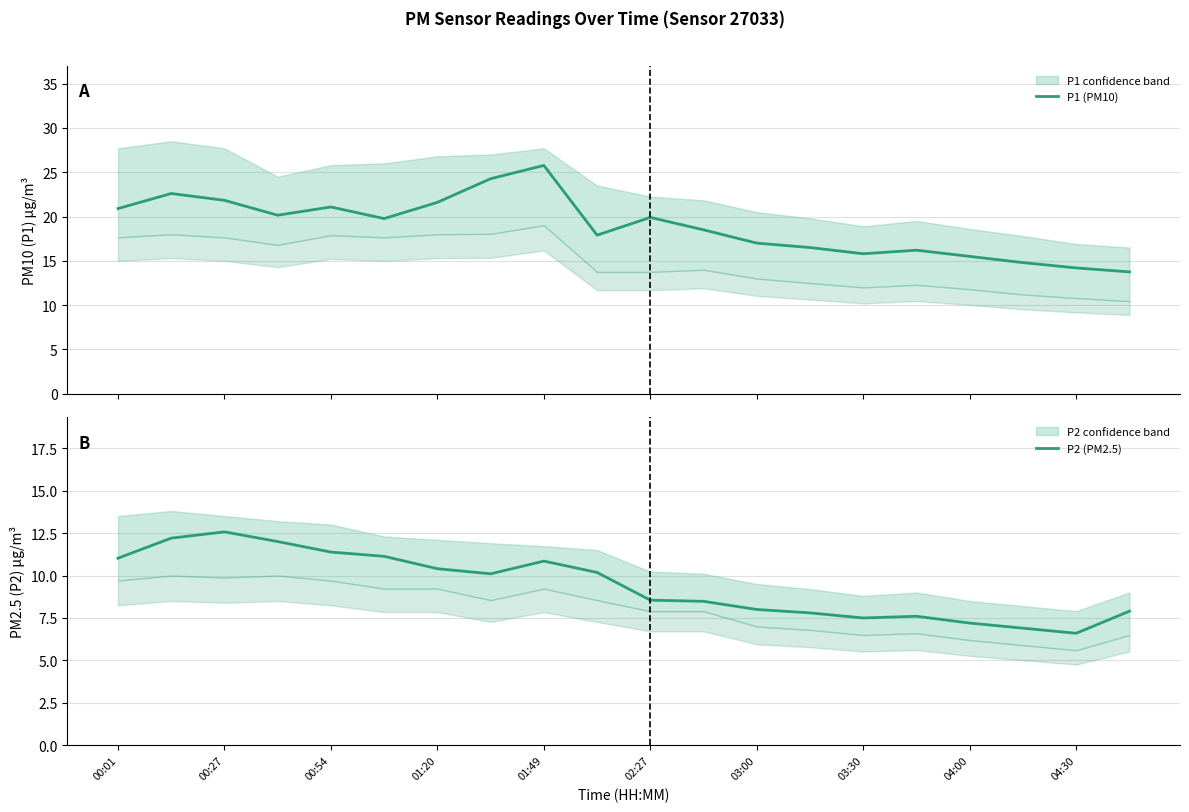

What are all the series names shown in the legend?

P1 (PM10), P2 (PM2.5)